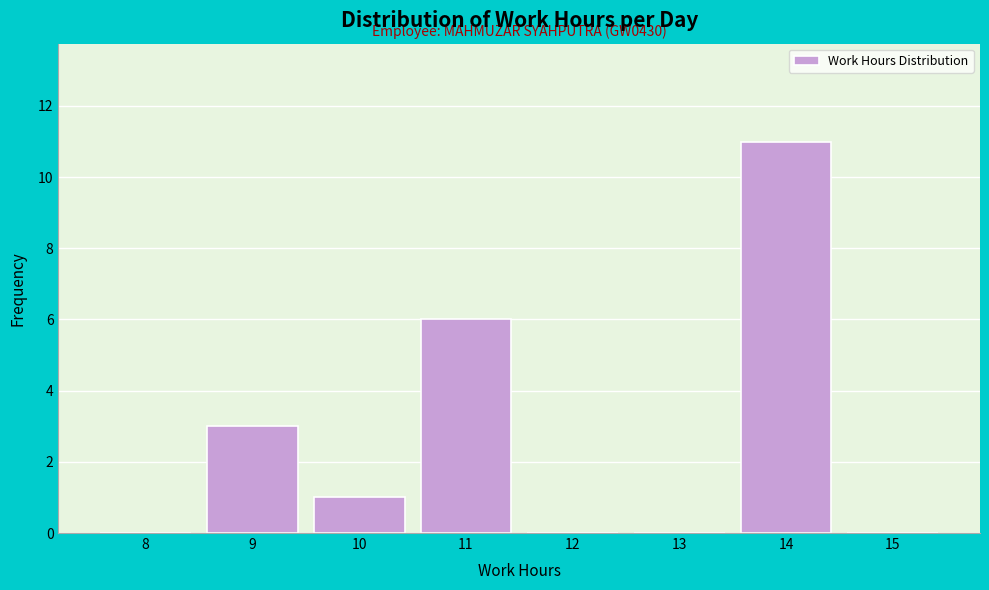

Reading left to right, what are all the values shown in this chart?

8=0	9=3	10=1	11=6	12=0	13=0	14=11	15=0